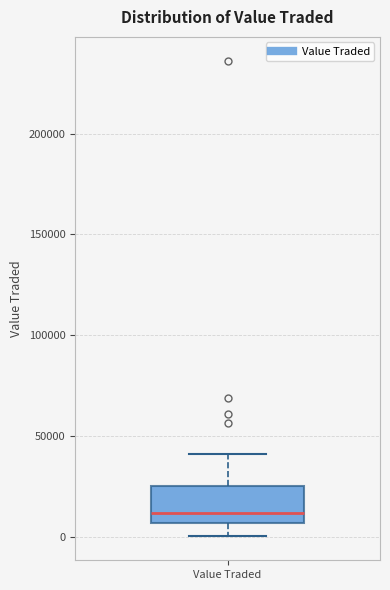

Where is the upper edge of the box for Value Traded on the y-axis? The values are not printed on the chart, so give them approximately, as read against the axis.

25000